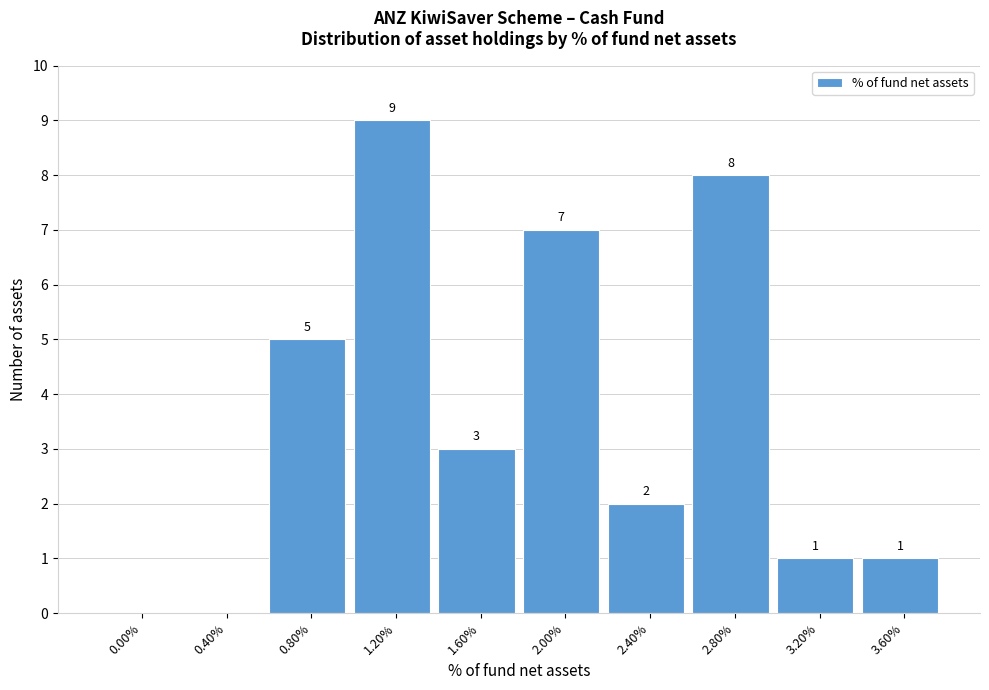

Reading left to right, transcribe all the data shown in this chart.

0.00%=0	0.40%=0	0.80%=5	1.20%=9	1.60%=3	2.00%=7	2.40%=2	2.80%=8	3.20%=1	3.60%=1